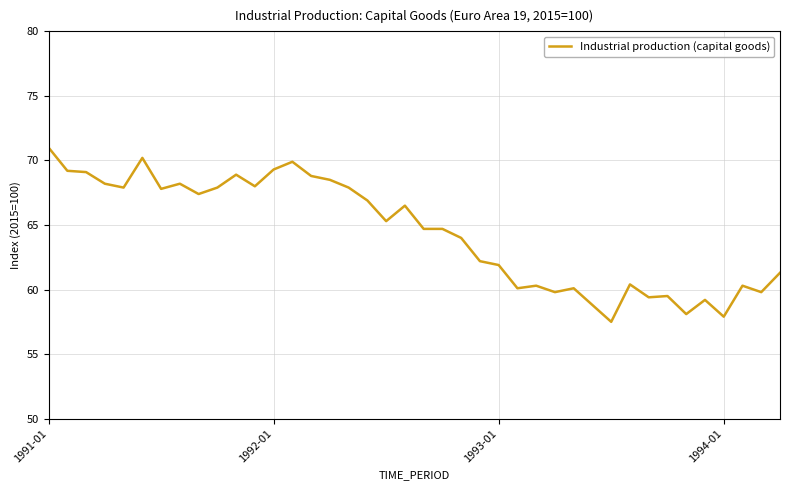

What is the difference between the maximum and minimum values?

13.5